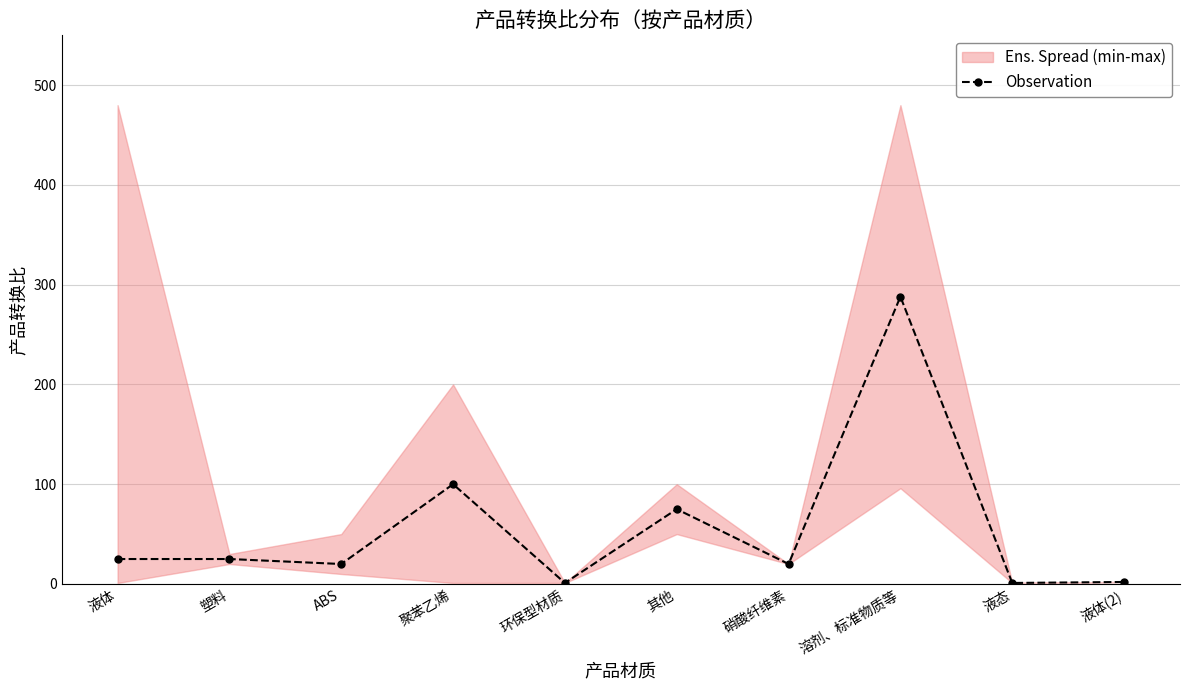

Is this an area chart (filled region under the line)?

No